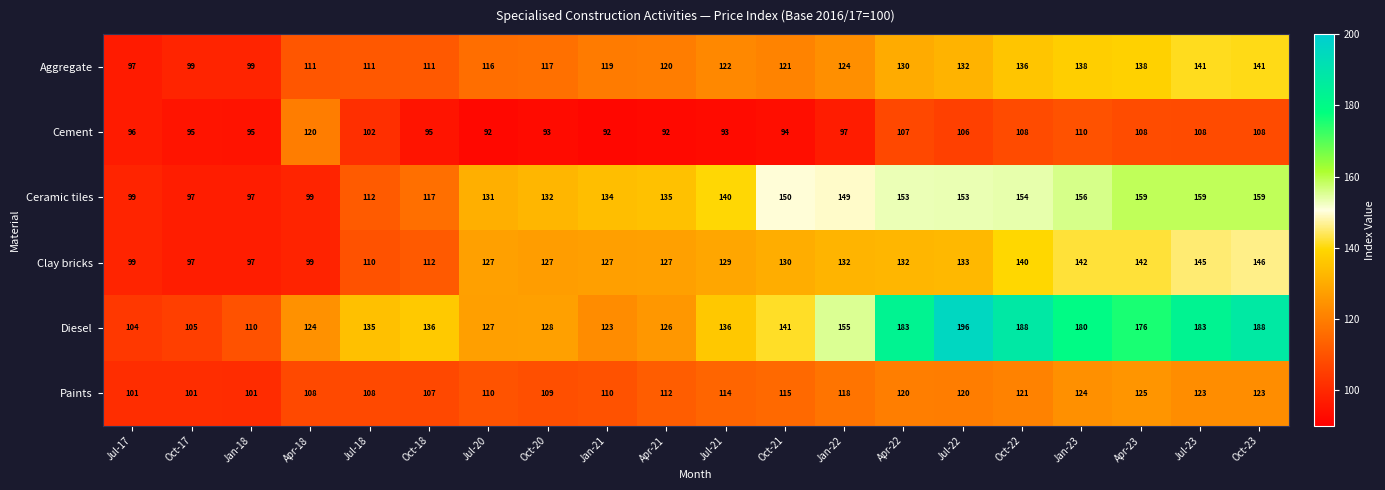

The Ceramic tiles series shows 99 at Apr-18. True or false?

True